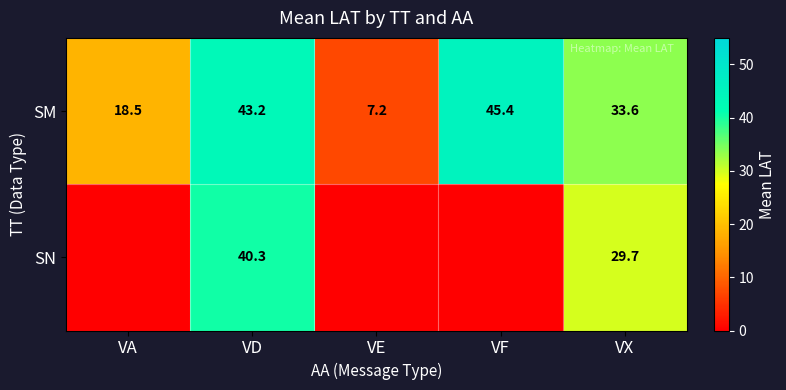

What is the average value of the SM series?

29.6